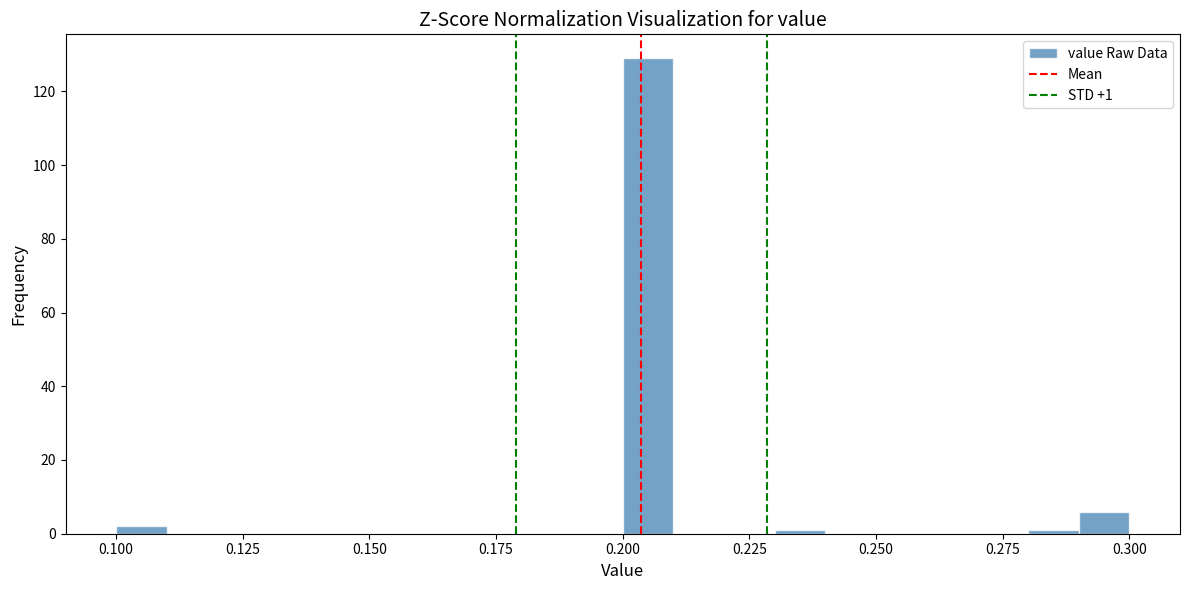

Read against the x-axis, roughly where is the centre of the tallest bar?

0.205